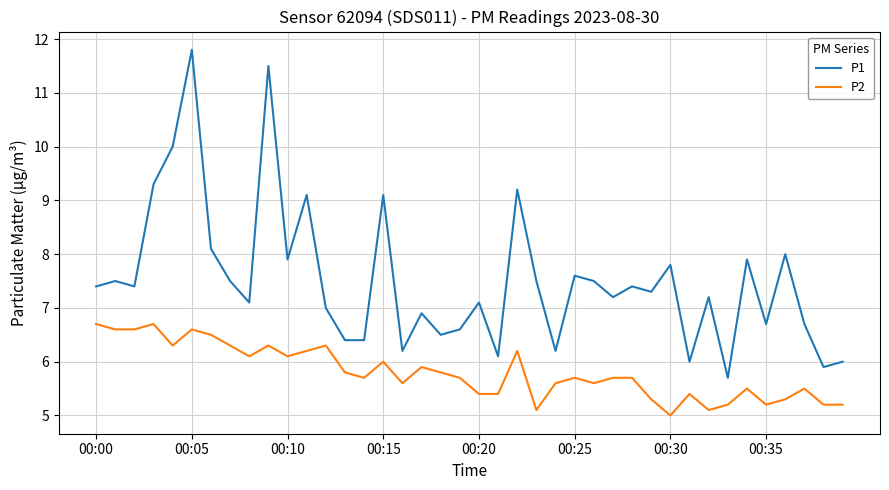

True or false: P1 and P2 intersect in this chart.

False